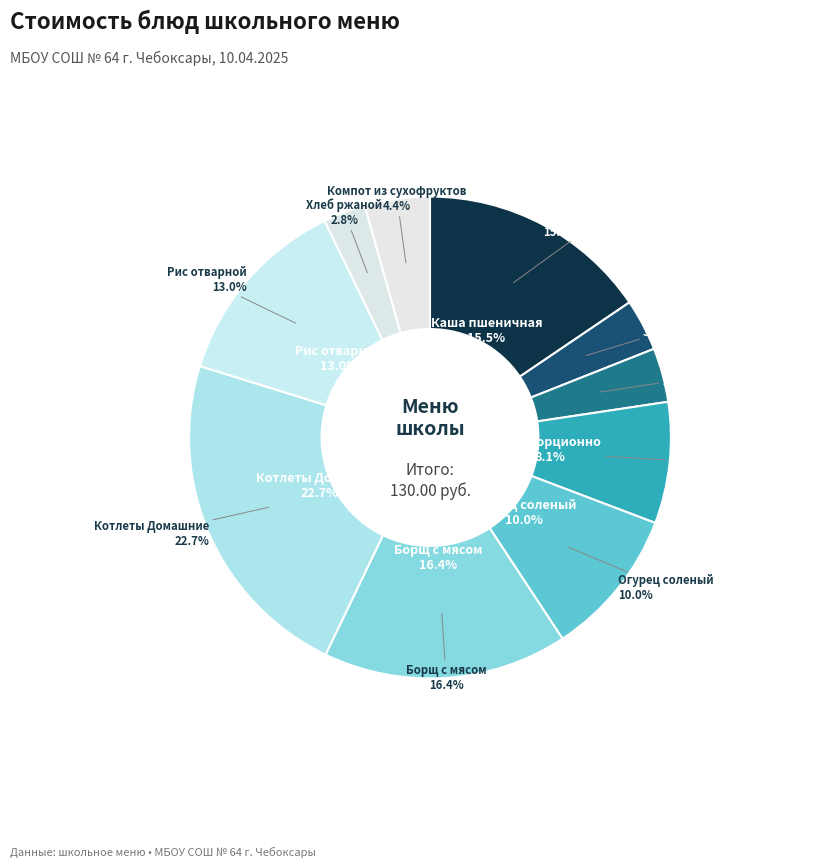

True or false: Хлеб ржаной accounts for 1% of the total.

False